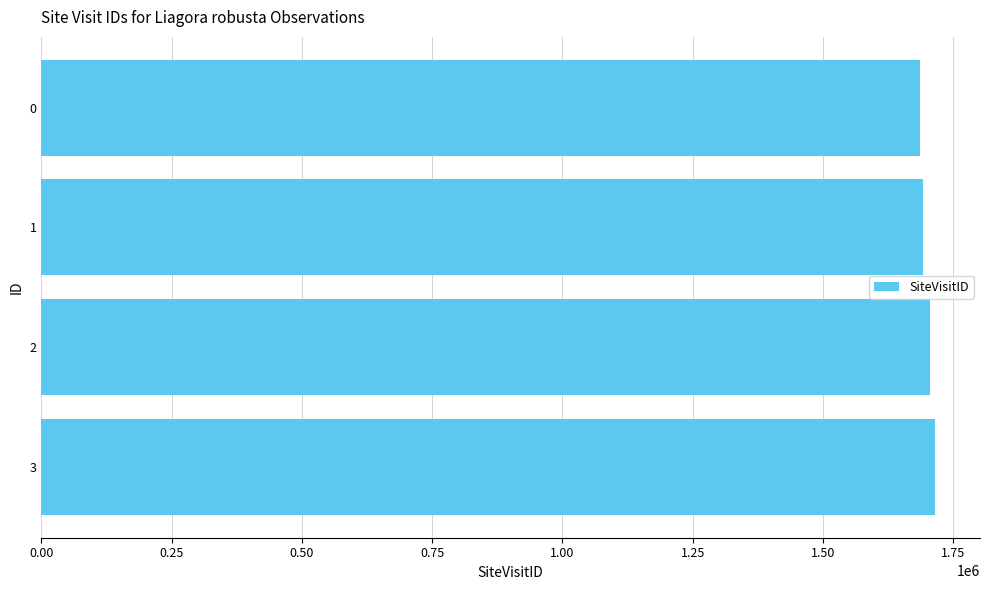

The value at 0 is 2255199. True or false?

False